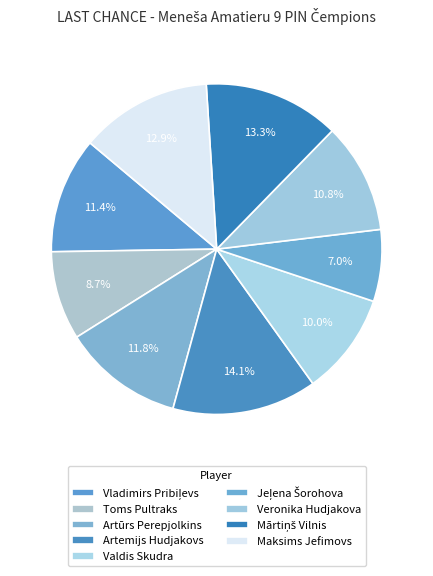

To the nearest percent, what is the difference between the largest and smallest slice percentages?

7%